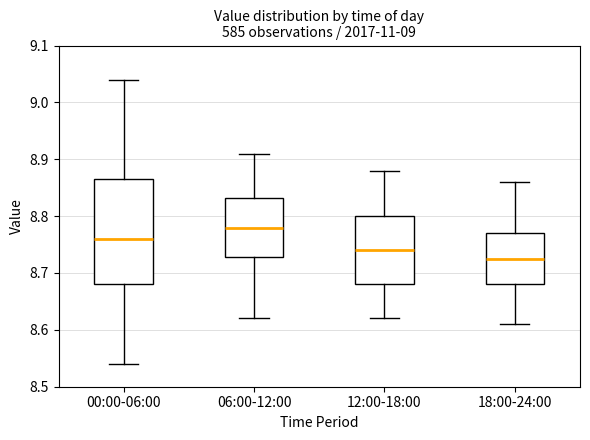

Which box has the highest median line?

06:00-12:00